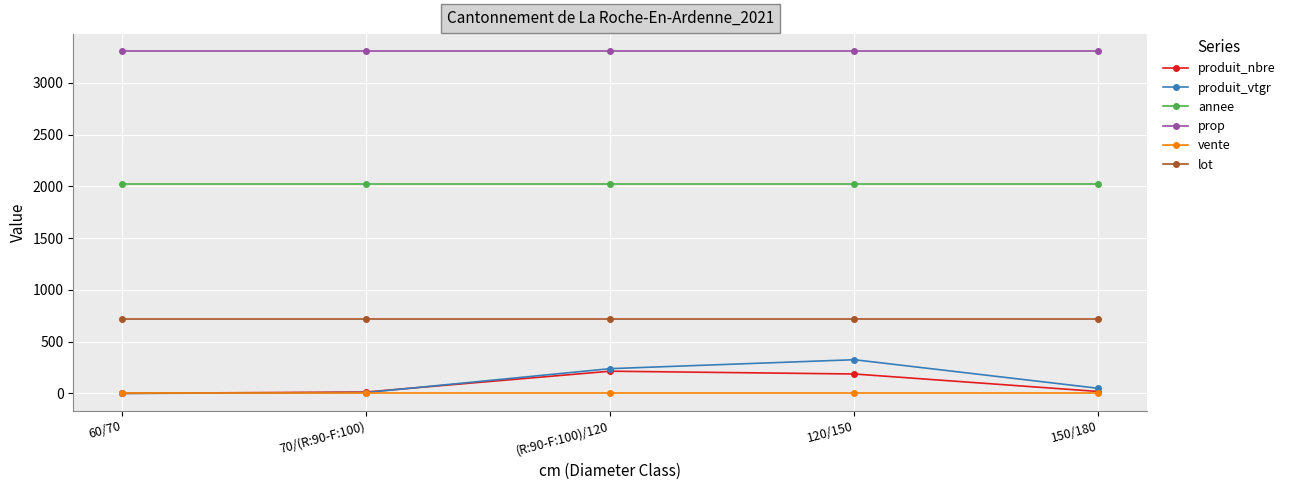

What is the average value of the vente series?

2.0